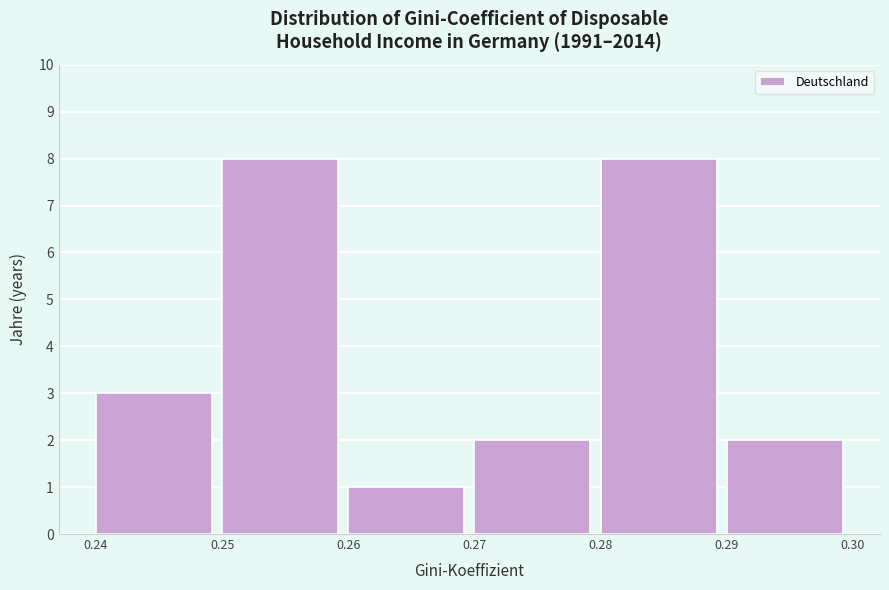

Reading left to right, list every bar in this chart as the range it spans on the x-axis followed by its height. The values are not printed on the chart, so give them approximately, as read against the axis.

0.24 to 0.25: 3
0.25 to 0.26: 8
0.26 to 0.27: 1
0.27 to 0.28: 2
0.28 to 0.29: 8
0.29 to 0.30: 2